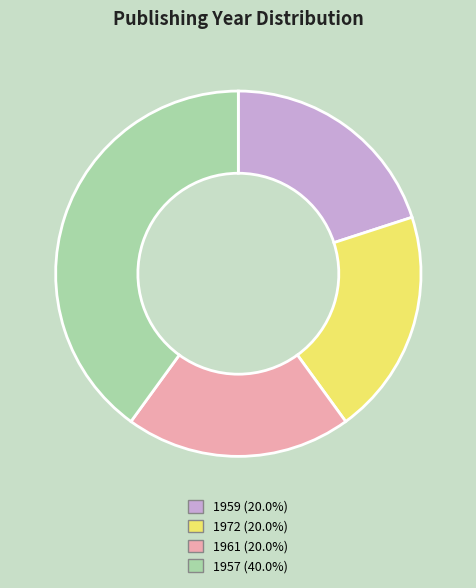

Is there any slice that represents more than half of the pie?

No